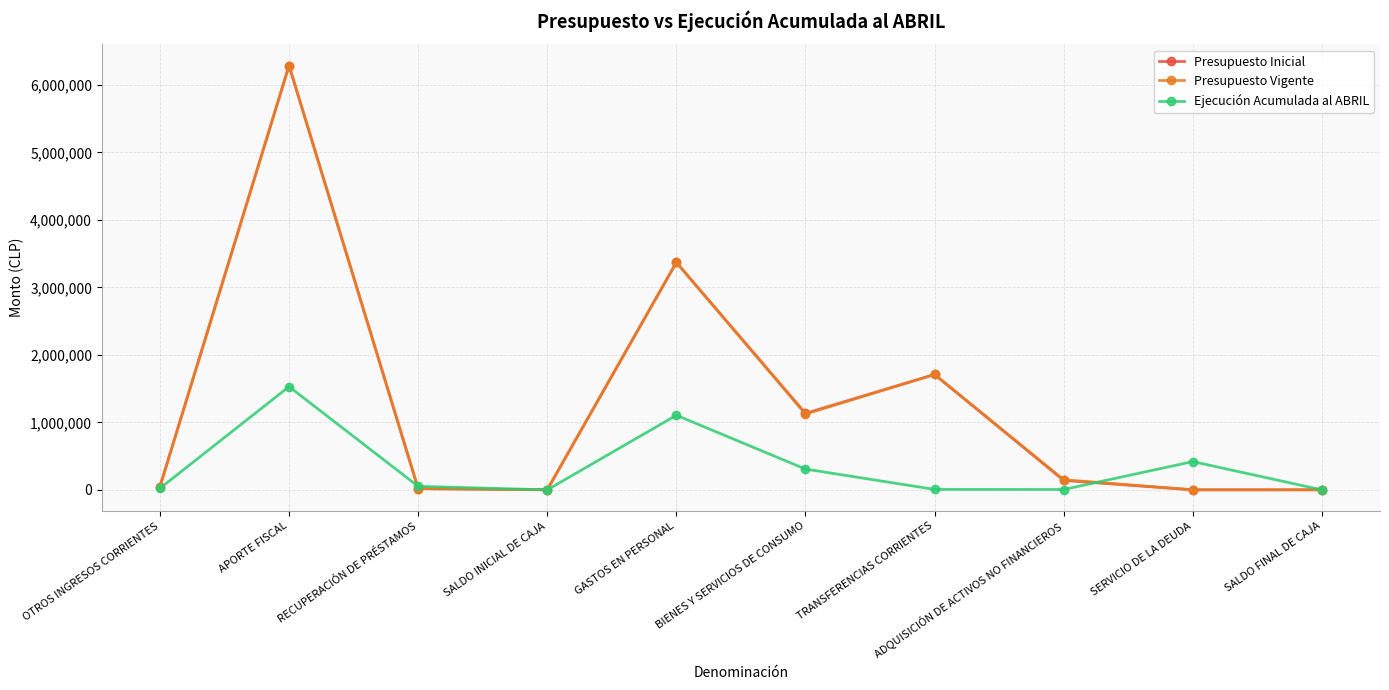

What is the total value across all series at APORTE FISCAL?

14102794